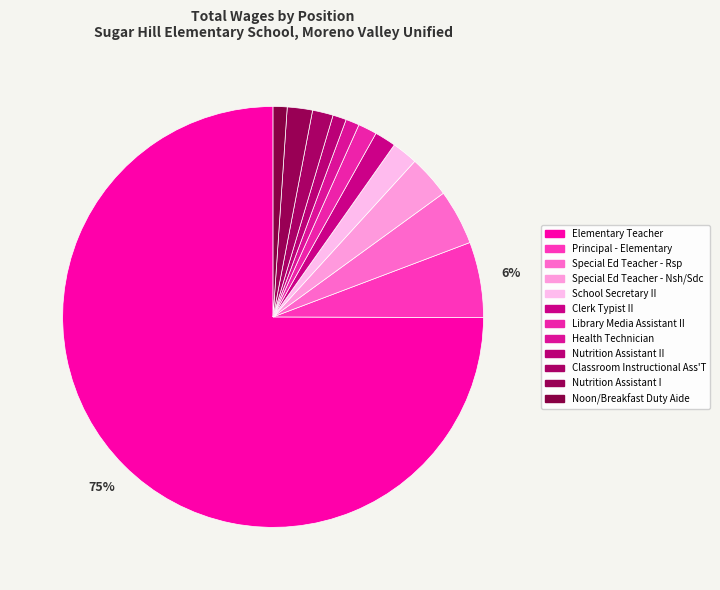

How many slices are in this pie chart?

12